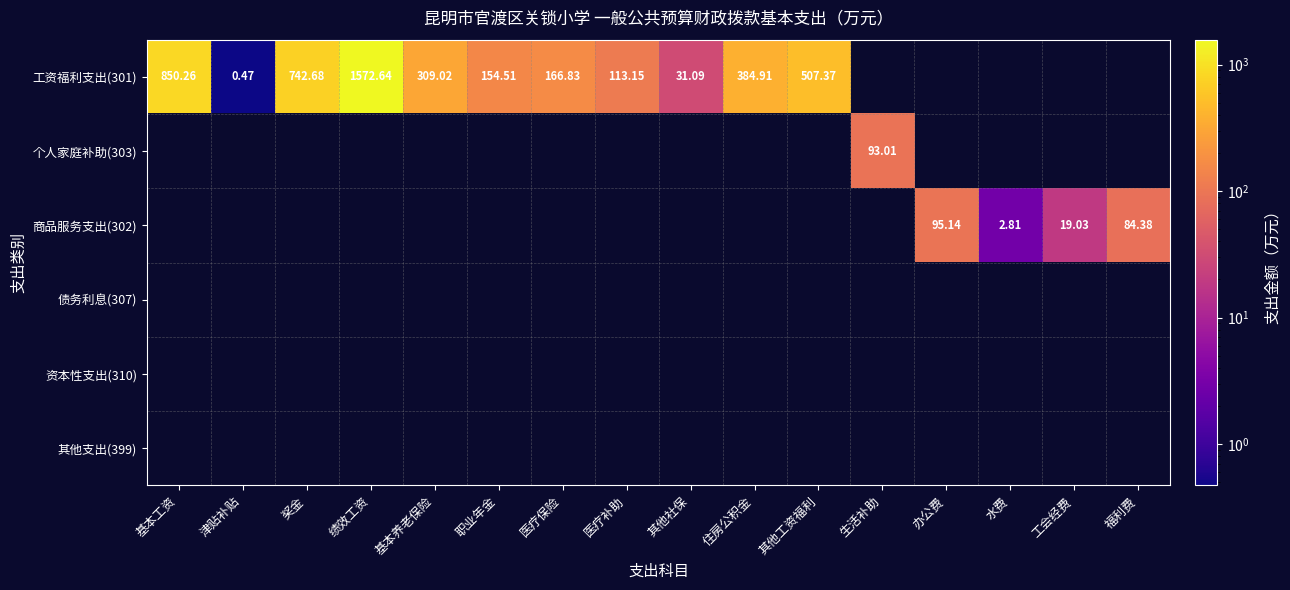

At how many categories does at least one series exceed 1560?

1